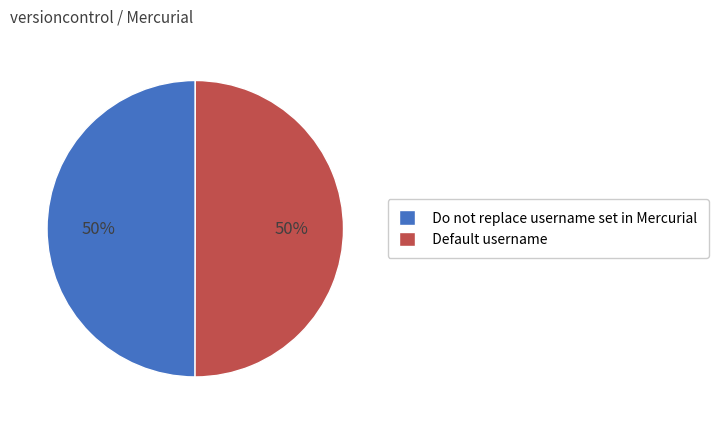

What percentage is the Default username slice, to the nearest percent?

50%